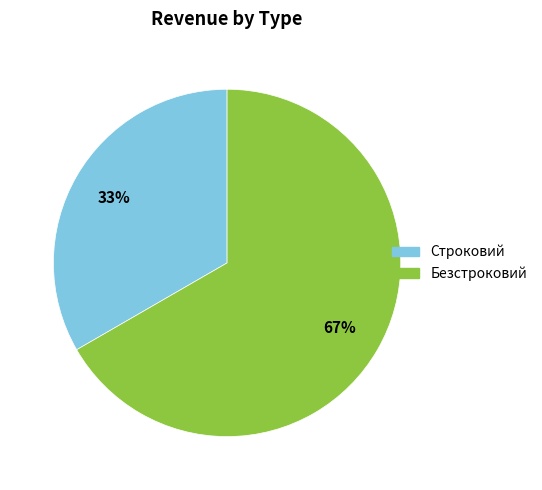

To the nearest percent, what is the combined percentage of Безстроковий and Строковий?

100%